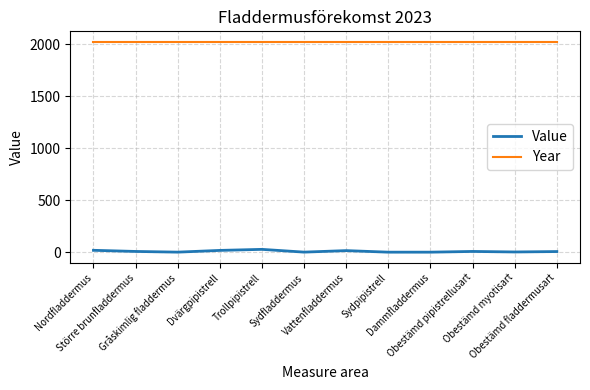

List the series in order of their peak value, lowest first.

Value, Year